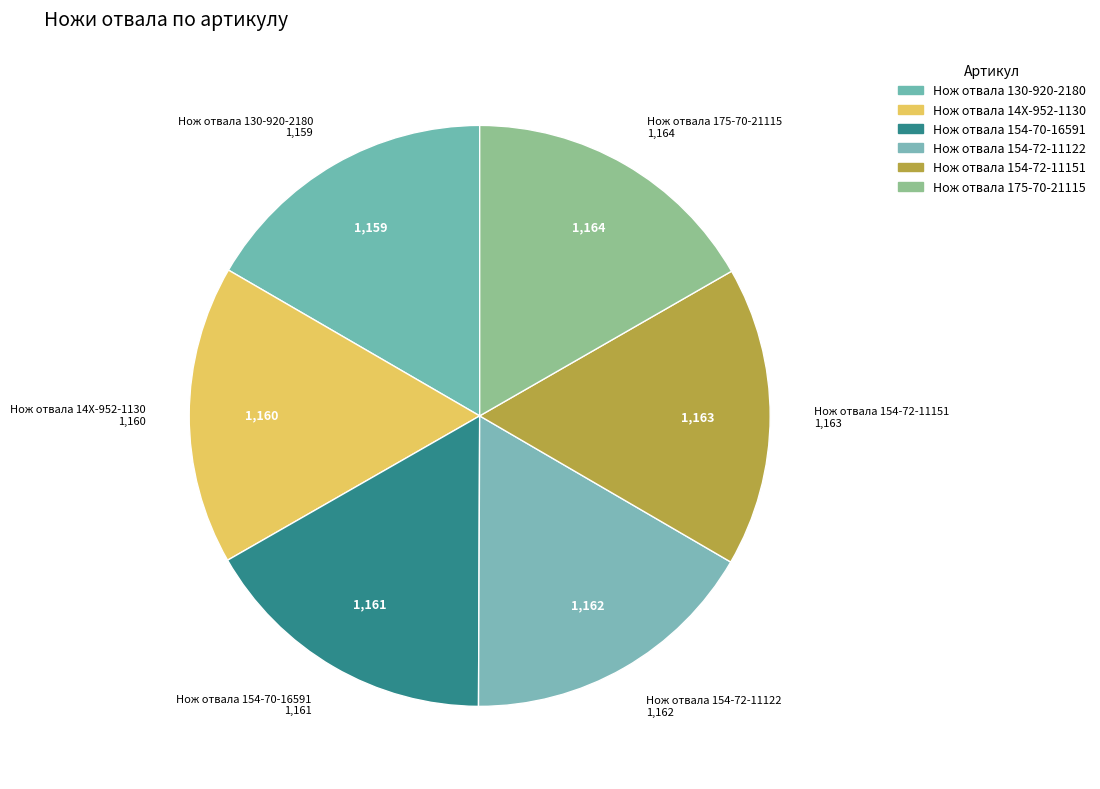

Combined, do Нож отвала 130-920-2180 and Нож отвала 154-72-11122 account for over 50%?

No